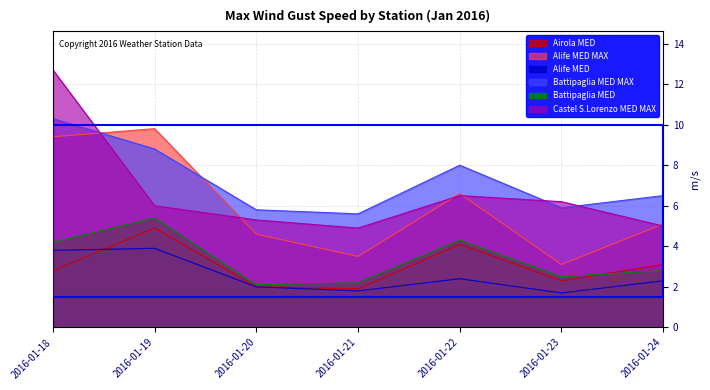

True or false: Airola MED has a value of 0.9 at 2016-01-21.

False